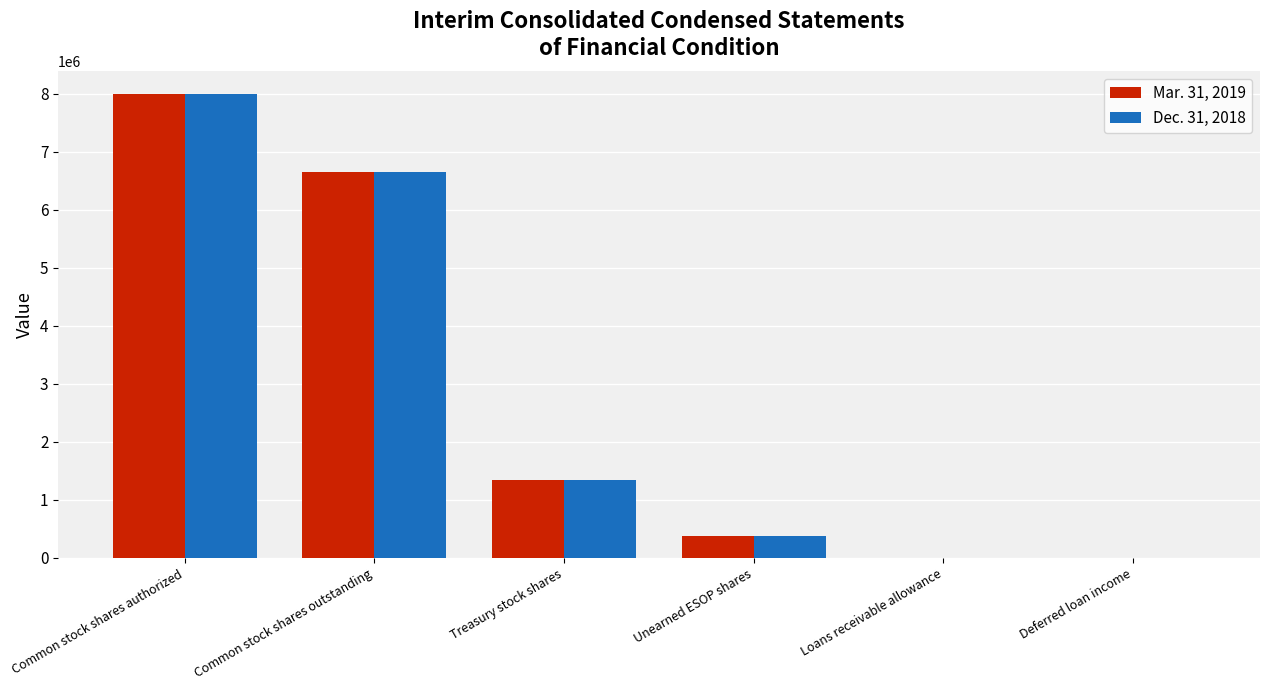

What is the total value across all series at Deferred loan income?

814